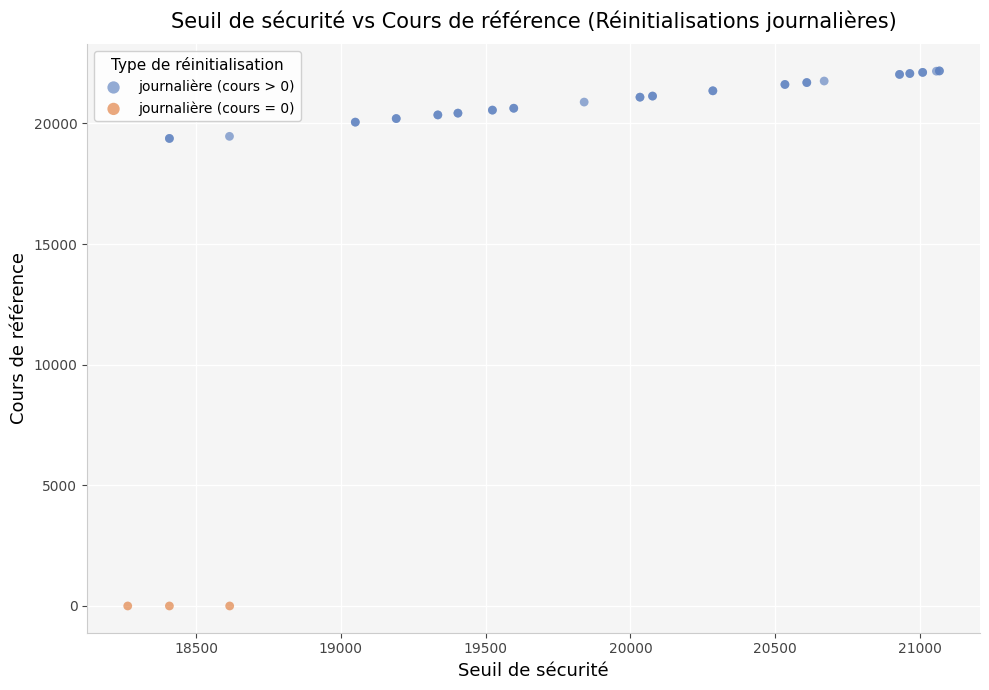

Which series reaches the maximum Y coordinate?

journalière (cours > 0)